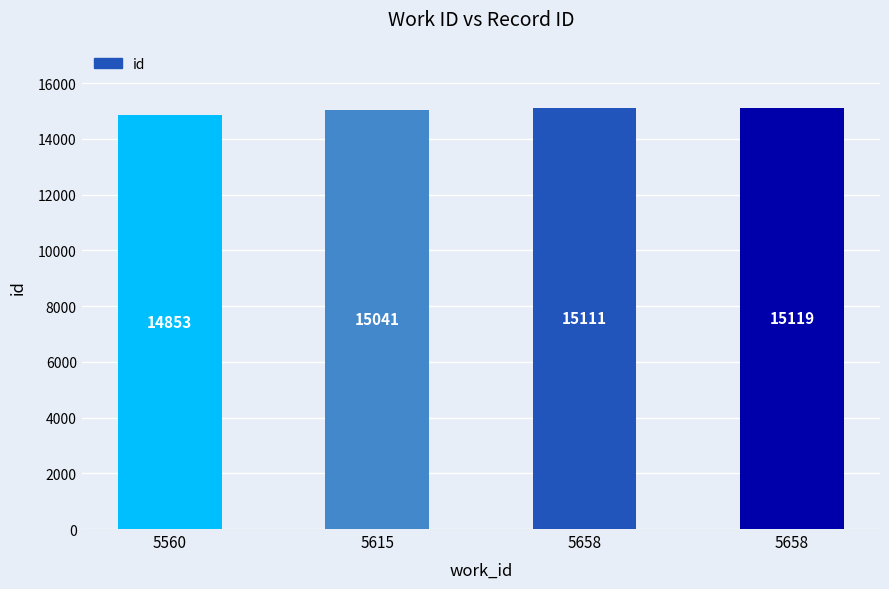

Are the bars horizontal?

No